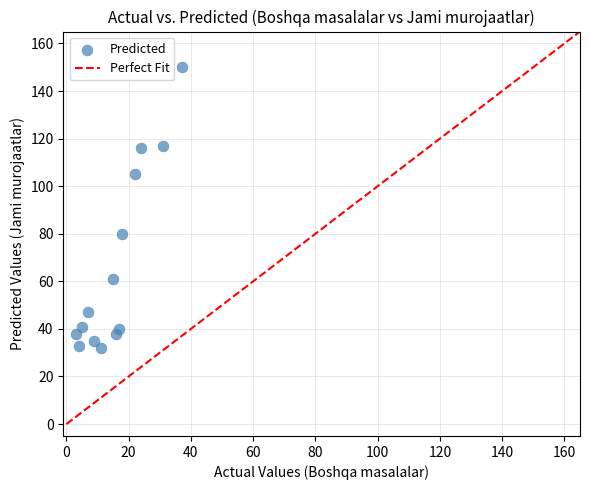

What is the range of Y values (max minus min)?

118